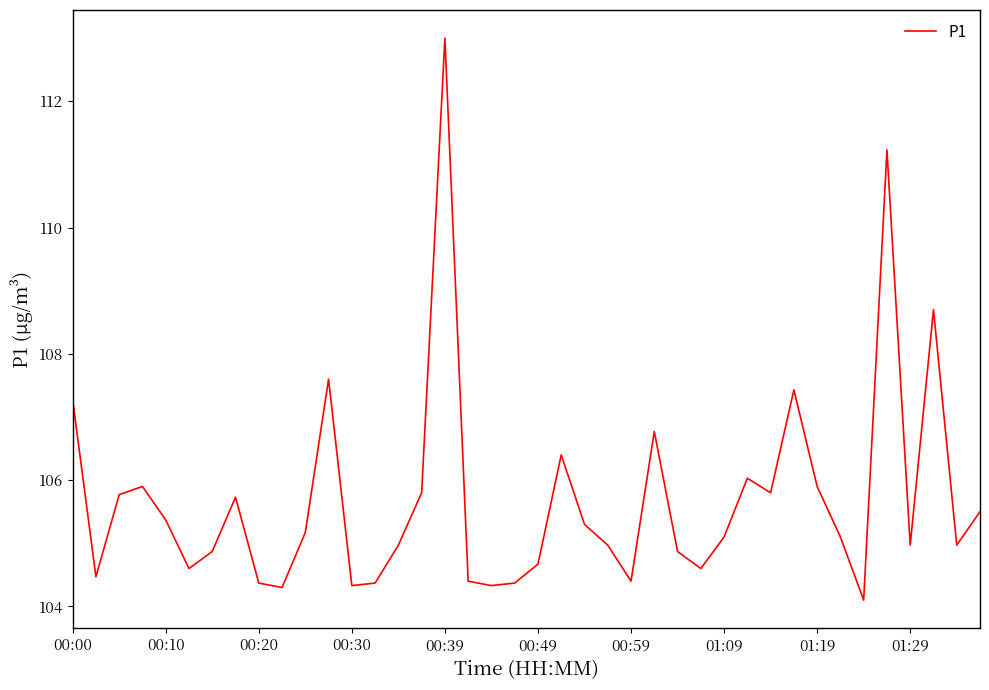

What is the difference between the maximum and minimum values?

8.9